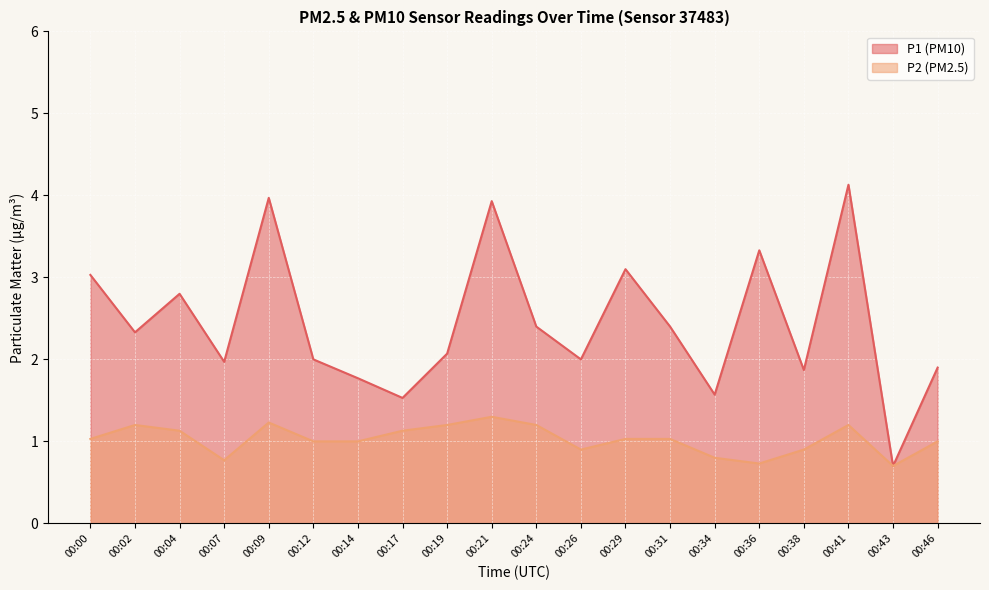

Reading right to left, transcribe all the data shown in this chart.

P1: 00:46=1.9	00:43=0.7	00:41=4.1	00:38=1.9	00:36=3.3	00:34=1.6	00:31=2.4	00:29=3.1	00:26=2.0	00:24=2.4	00:21=3.9	00:19=2.1	00:17=1.5	00:14=1.8	00:12=2.0	00:09=4.0	00:07=2.0	00:04=2.8	00:02=2.3	00:00=3.0
P2: 00:46=1.0	00:43=0.7	00:41=1.2	00:38=0.9	00:36=0.7	00:34=0.8	00:31=1.0	00:29=1.0	00:26=0.9	00:24=1.2	00:21=1.3	00:19=1.2	00:17=1.1	00:14=1.0	00:12=1.0	00:09=1.2	00:07=0.8	00:04=1.1	00:02=1.2	00:00=1.0